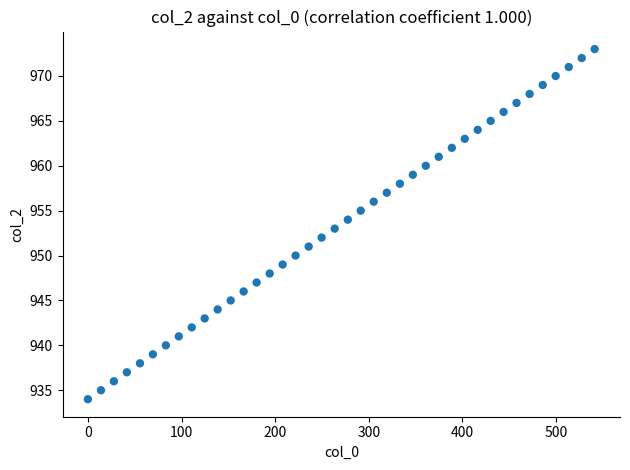

What is the range of Y values (max minus min)?

39